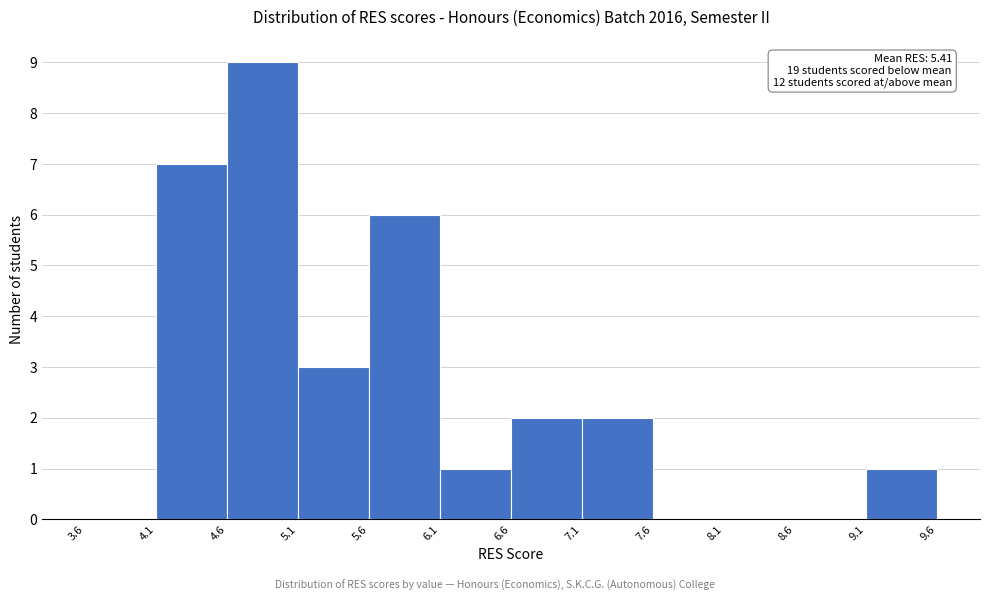

Which range on the x-axis has the tallest bar?

4.6 to 5.1